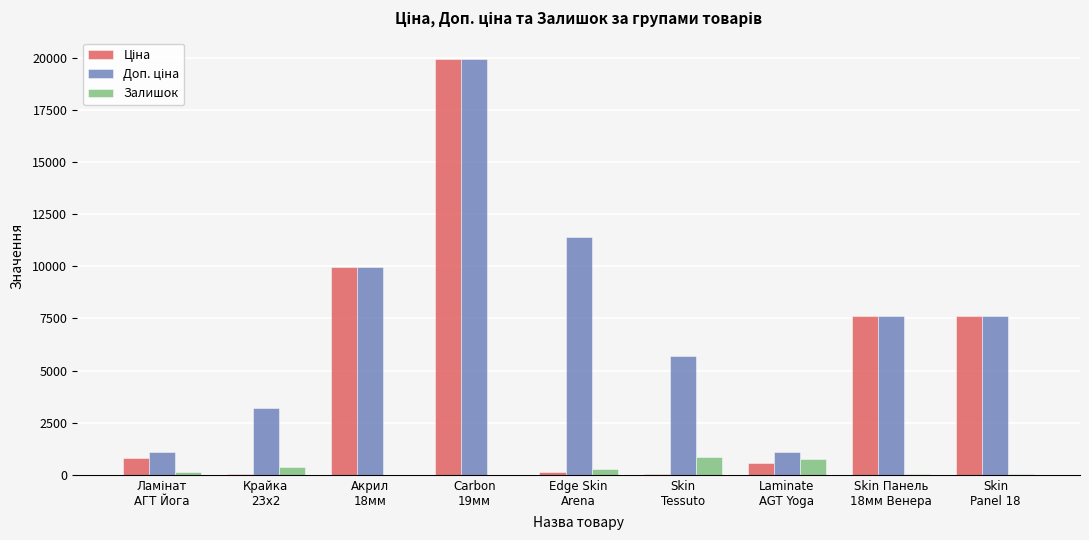

What is the maximum value shown in the chart?

19964.2